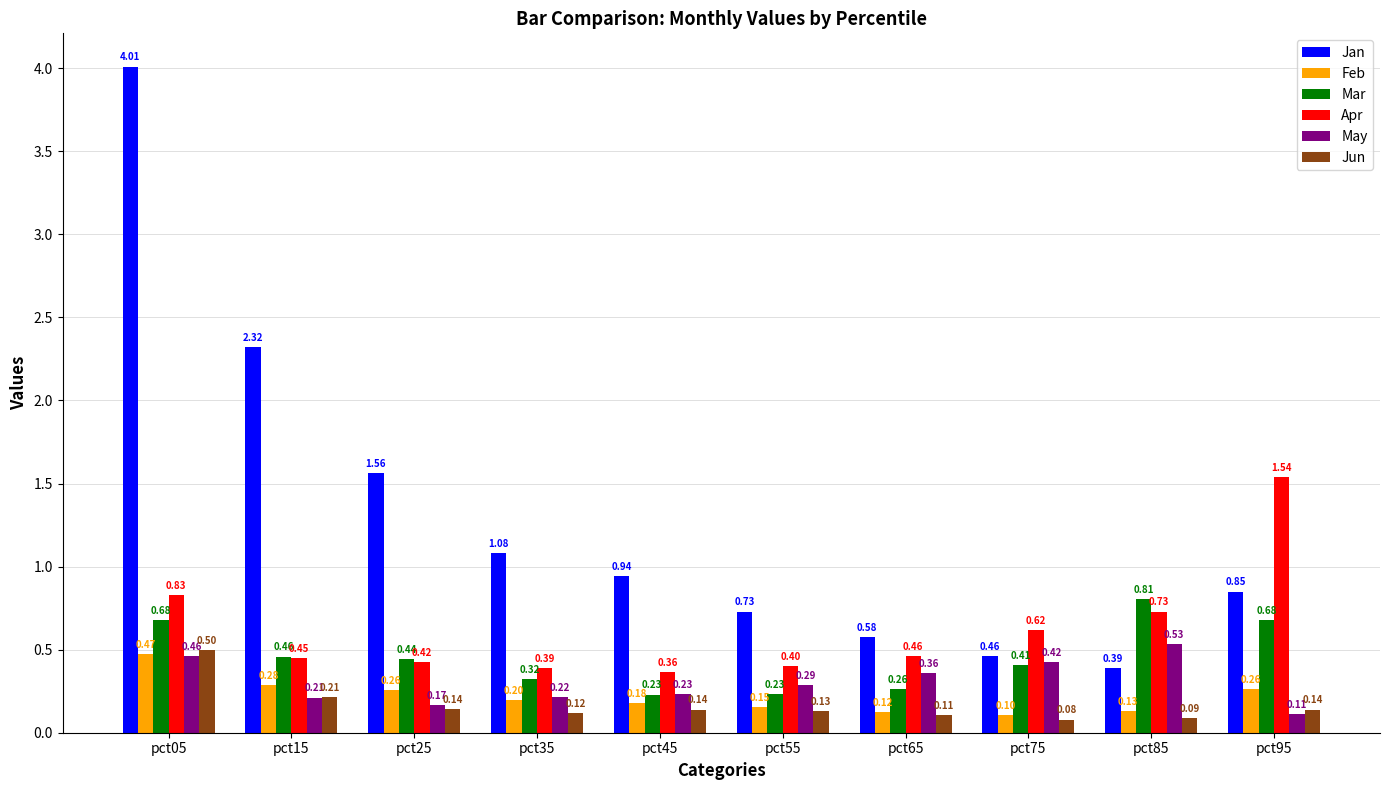

How many categories are shown in the chart?

10